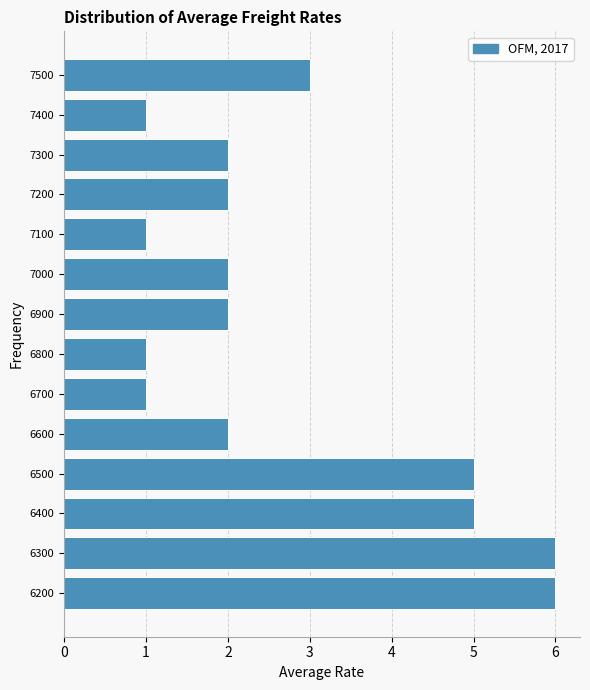

Reading bottom to top, what are all the values shown in this chart?

6	6	5	5	2	1	1	2	2	1	2	2	1	3